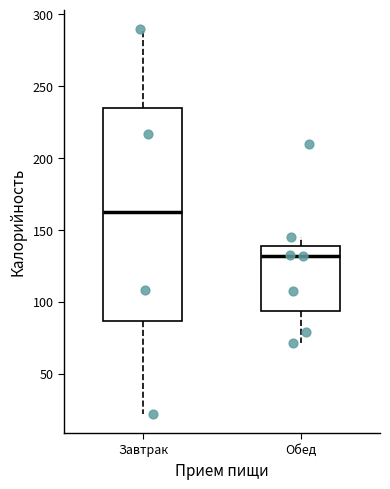

Reading left to right, read every box against the y-axis: the position of its median line, the range the box covers, and the ends of its whiskers. The values are not printed on the chart, so give them approximately, as read against the axis.

Завтрак: median 165, box 85 to 235, whiskers 20 to 290
Обед: median 130, box 95 to 140, whiskers 70 to 145